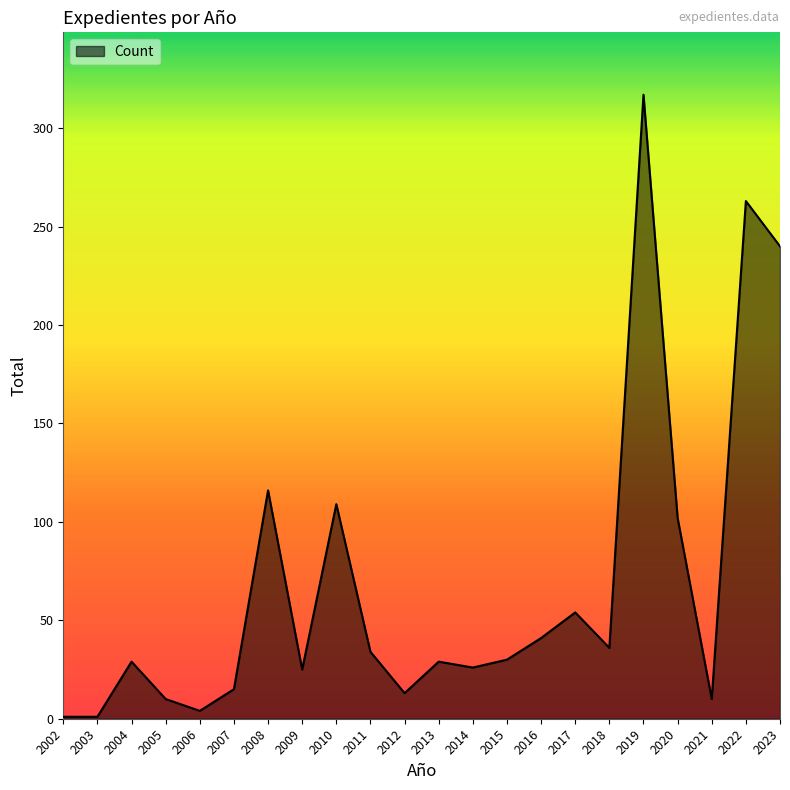

How many lines are shown in the chart?

1